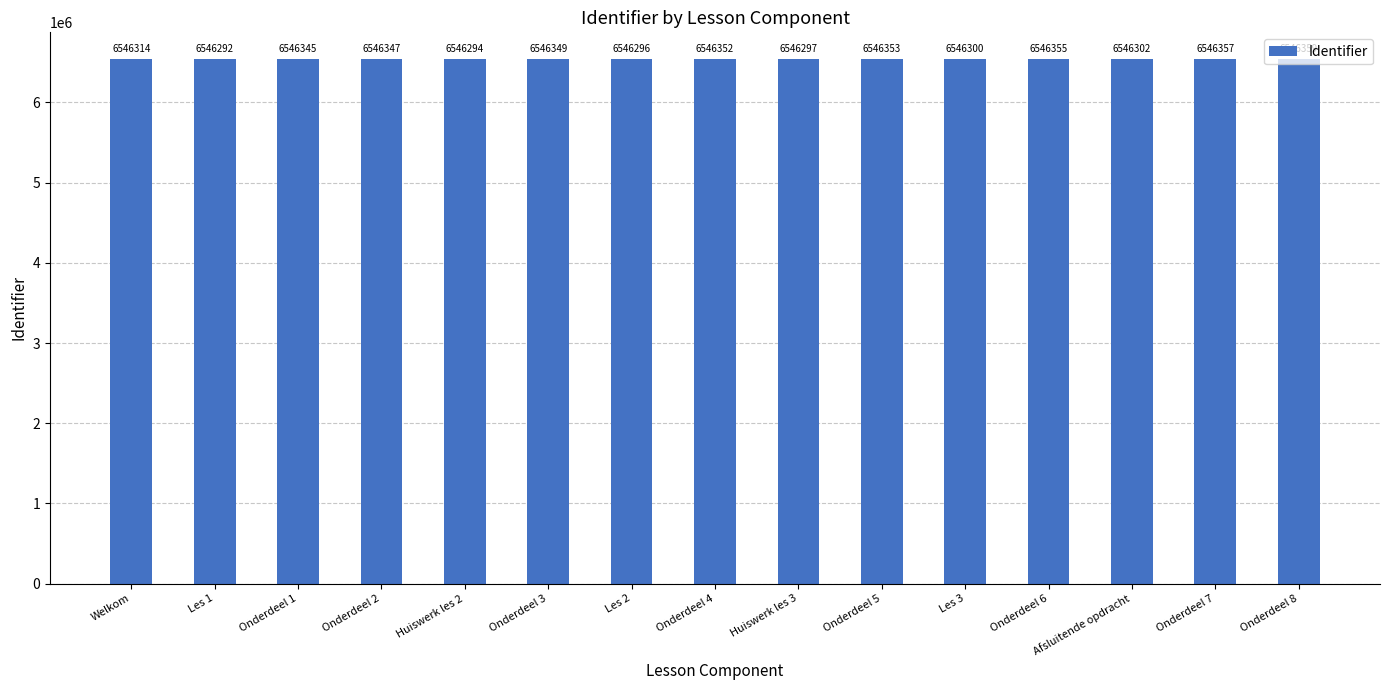

What value does the data have at Onderdeel 5?

6546353